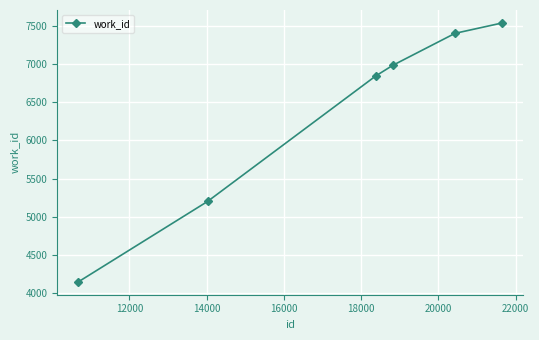

What is the sum of all values?

38115